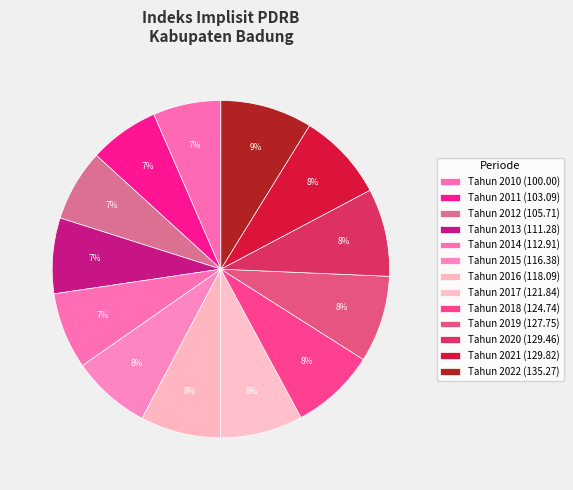

Is there any slice that represents more than half of the pie?

No